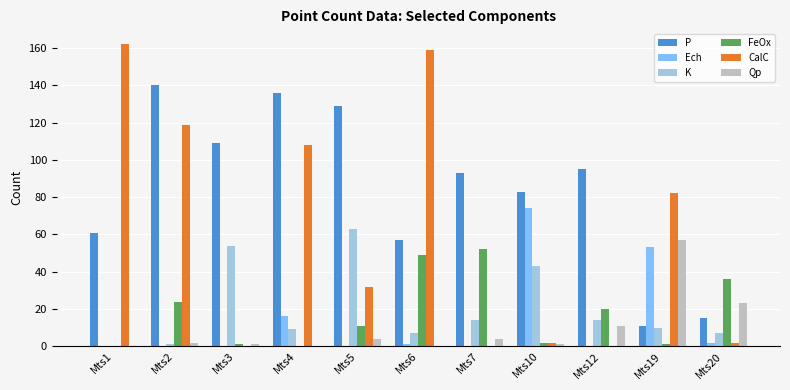

True or false: CalC has a value of 207 at Mts2.

False